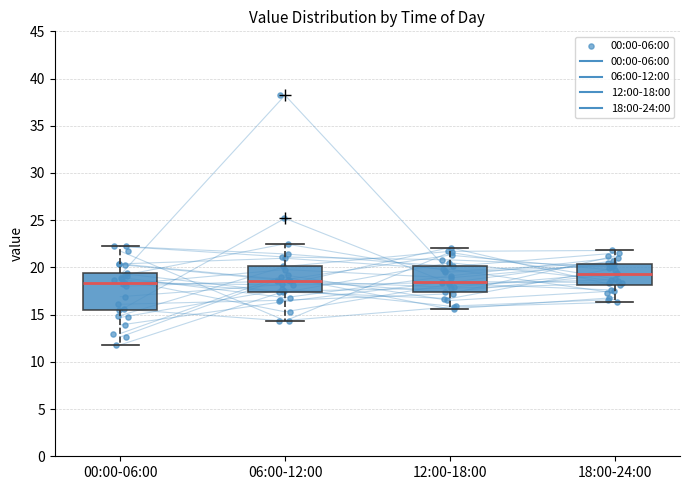

Where is the upper edge of the box for 06:00-12:00 on the y-axis? The values are not printed on the chart, so give them approximately, as read against the axis.

20.0